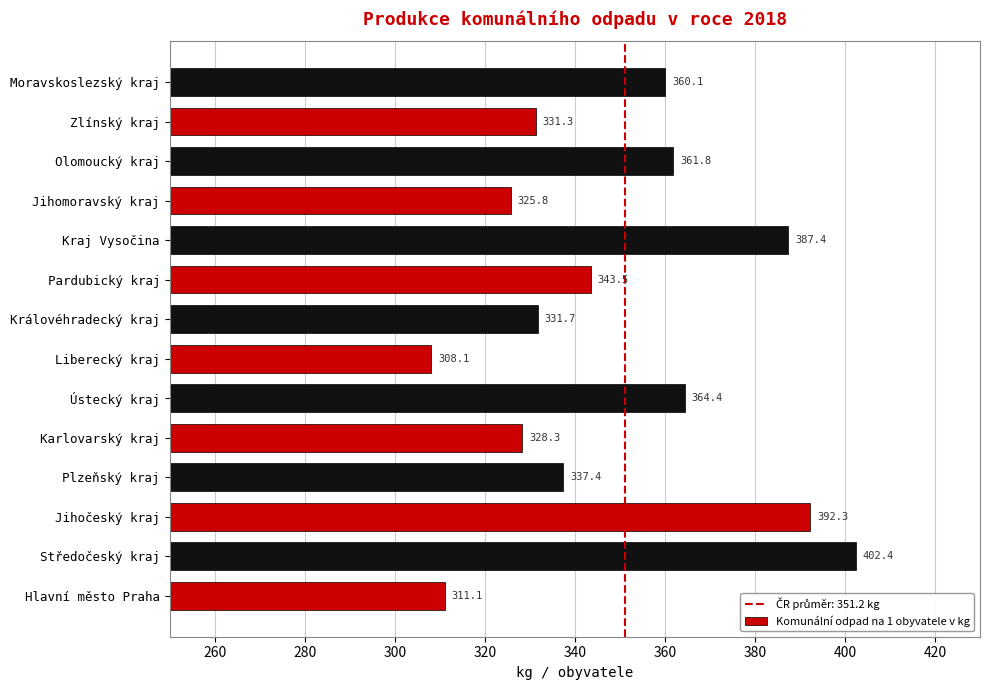

Reading top to bottom, what are all the values shown in this chart?

Moravskoslezský kraj=360.1	Zlínský kraj=331.3	Olomoucký kraj=361.8	Jihomoravský kraj=325.8	Kraj Vysočina=387.4	Pardubický kraj=343.5	Královéhradecký kraj=331.7	Liberecký kraj=308.1	Ústecký kraj=364.4	Karlovarský kraj=328.3	Plzeňský kraj=337.4	Jihočeský kraj=392.3	Středočeský kraj=402.4	Hlavní město Praha=311.1